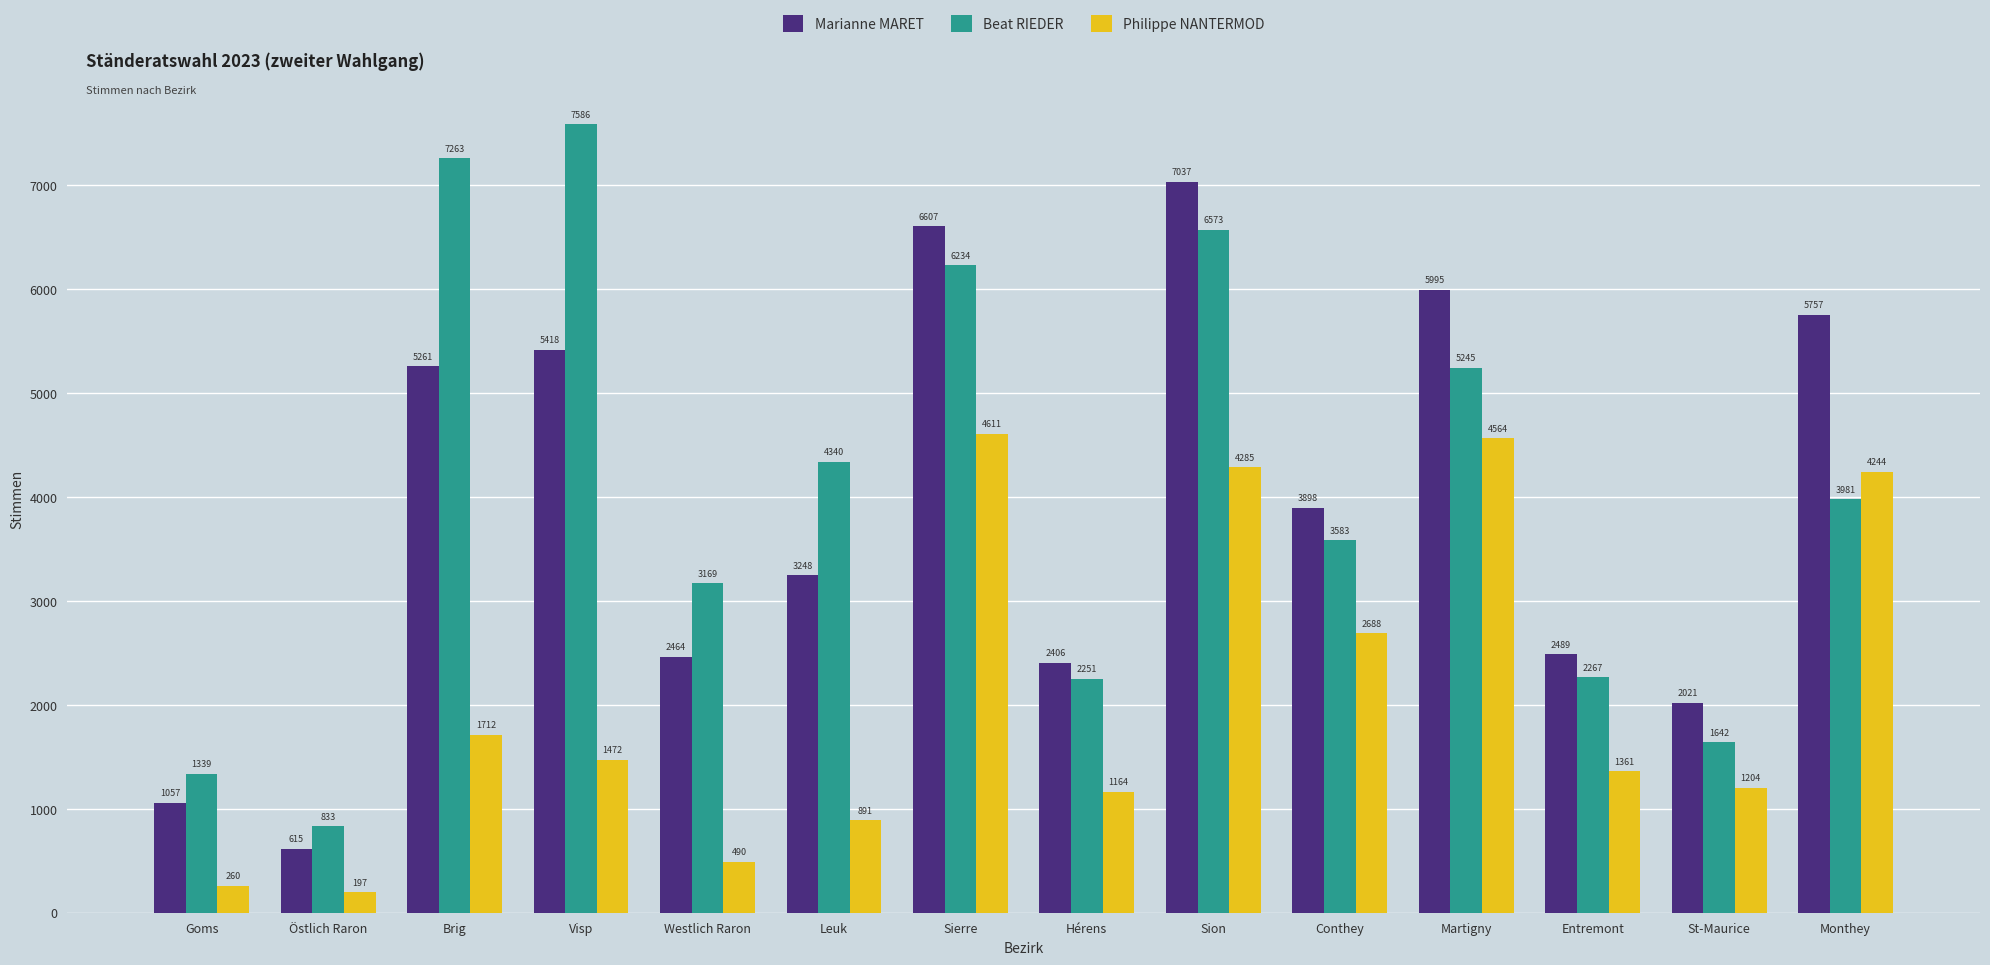

List the series in order of their peak value, lowest first.

Philippe NANTERMOD, Marianne MARET, Beat RIEDER